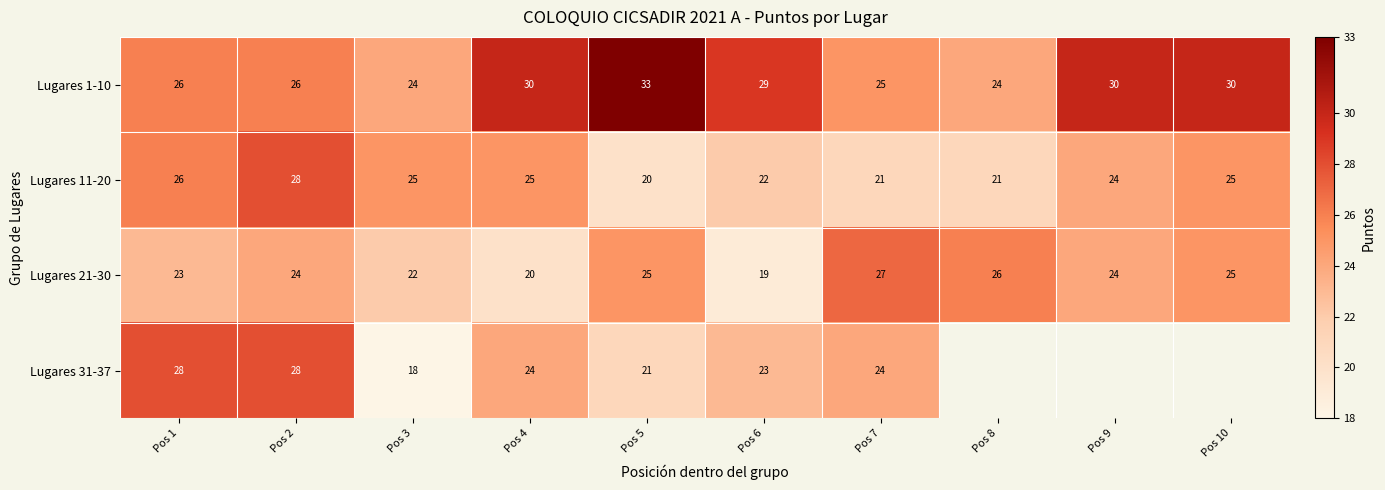

How many categories are shown in the chart?

10